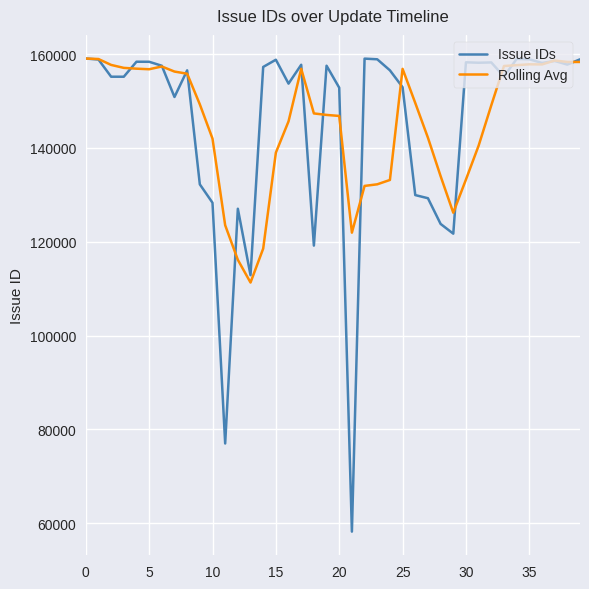

Which series has the widest spread of values?

Issue IDs